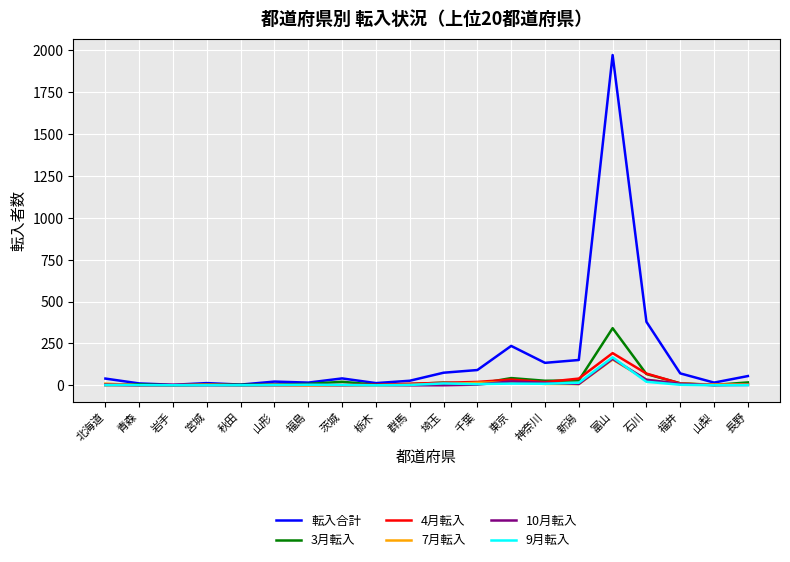

The value of 転入合計 at 長野 is 55. True or false?

True